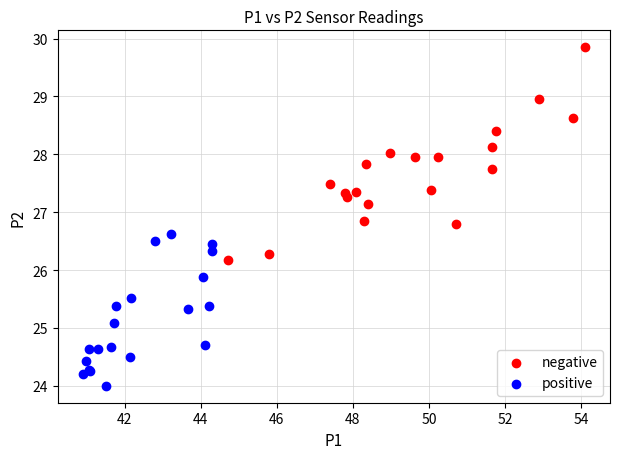

Which series contains the highest Y value?

negative